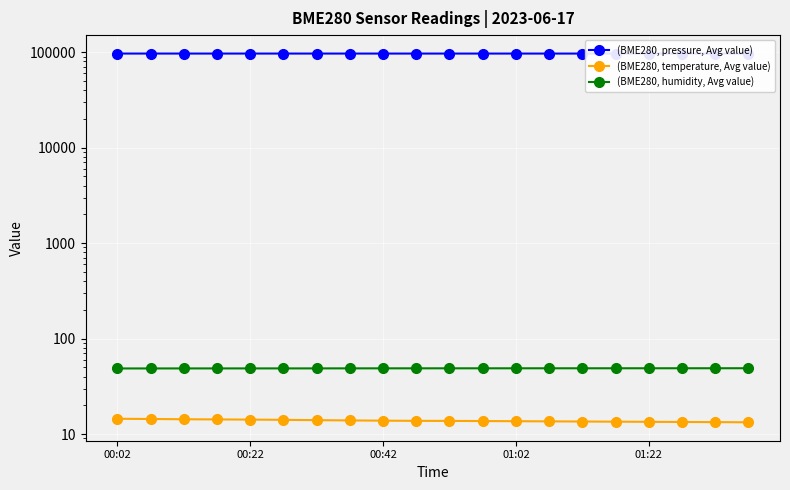

Is it true that (BME280, temperature, Avg value) equals 14.5 at 00:02?

True